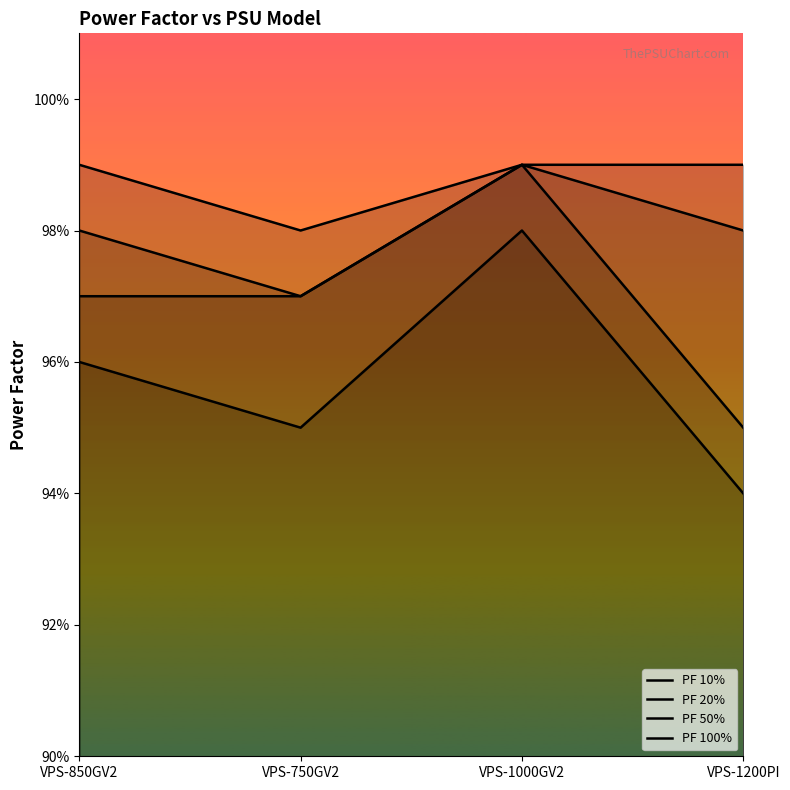

List the series in order of their peak value, lowest first.

PF 10%, PF 20%, PF 50%, PF 100%